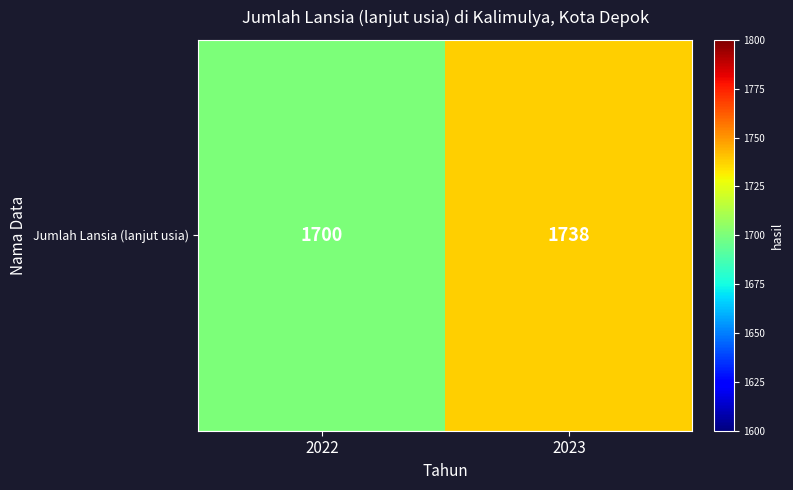

List the labels in order of value, largest first.

2023, 2022